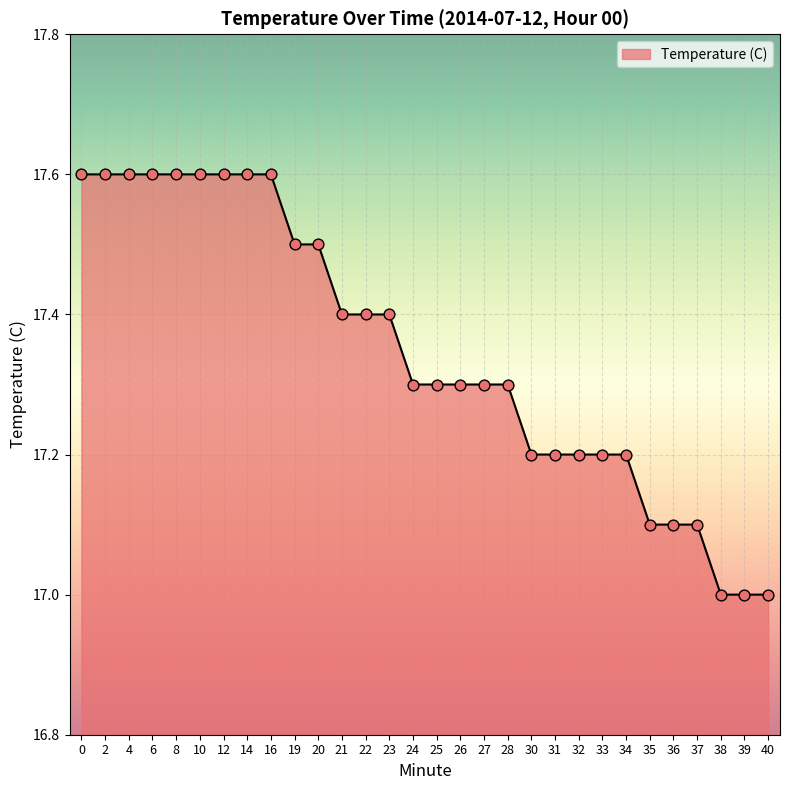

What is the change in value from 20 to 34?

-0.3